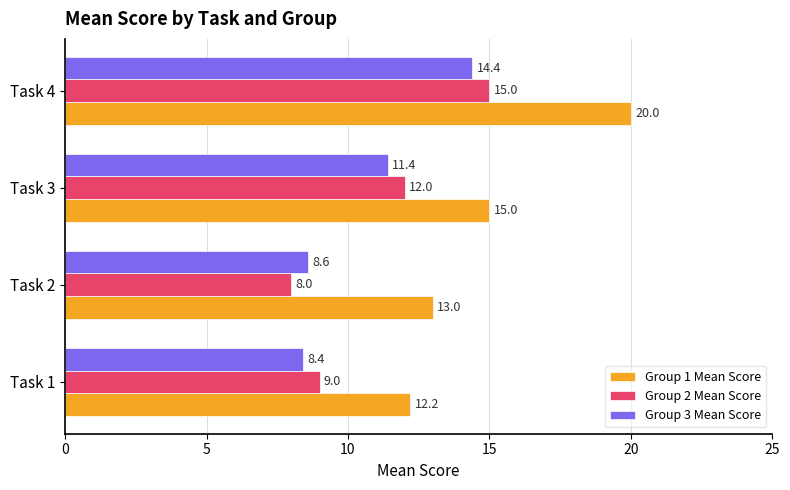

Where is Group 3 Mean Score nearest to the value 11?

Task 3